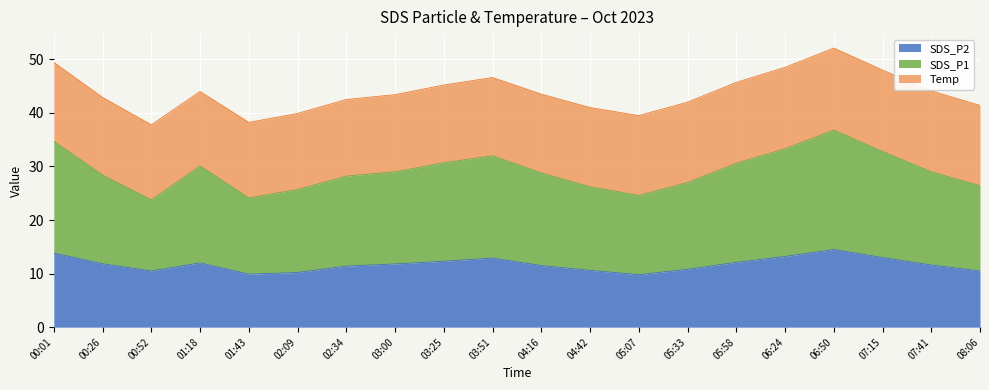

Where is the first local minimum for SDS_P2?

00:52